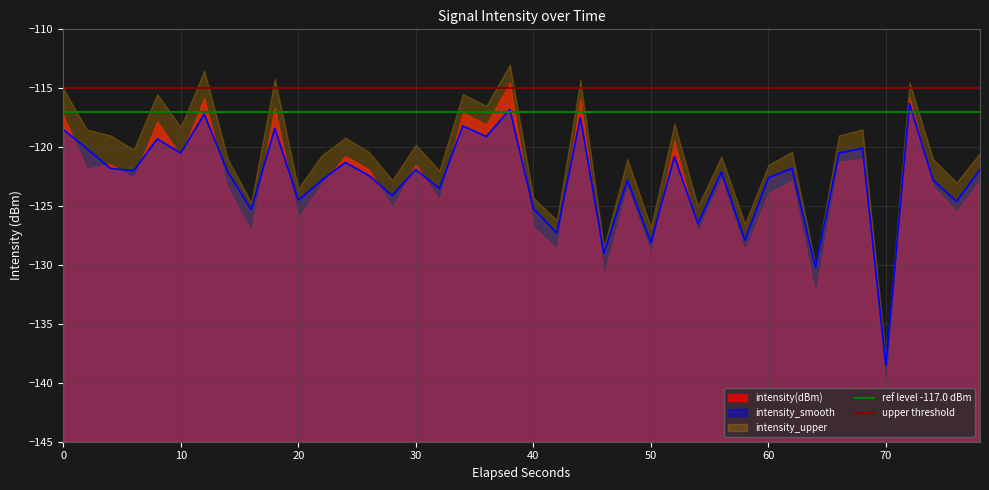

Which category has the lowest value in the intensity_smooth series?

70